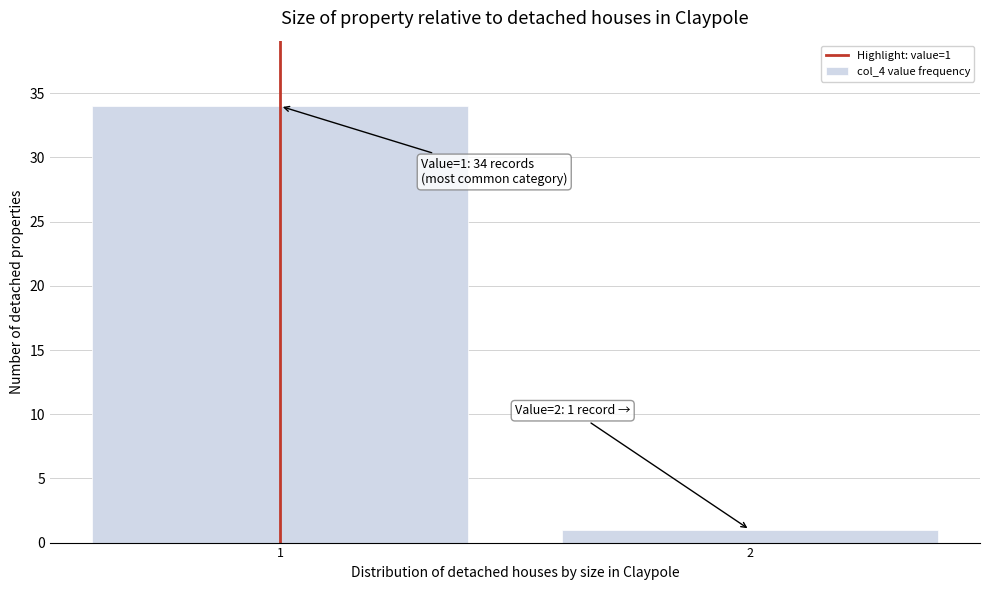

Reading right to left, what are all the values shown in this chart?

2=1	1=34